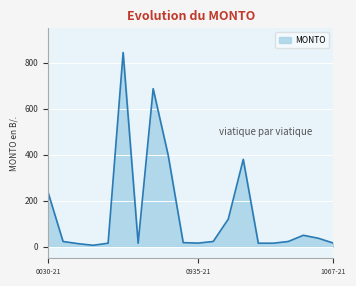

Does the chart display data point markers on the line(s)?

No